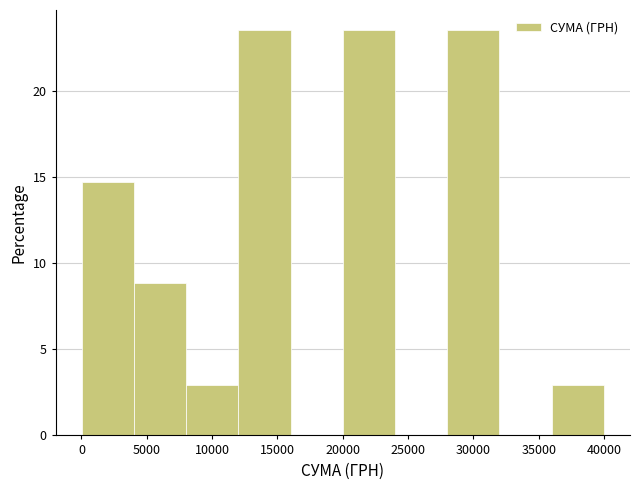

Reading left to right, list every bar in this chart as the range it spans on the x-axis followed by its height. Neither the bar edges nor the heights are printed on the chart, so give them approximately, as read against the axes.

0 to 4000: 14.5
4000 to 8000: 9.0
8000 to 12000: 3.0
12000 to 16000: 23.5
16000 to 20000: 0
20000 to 24000: 23.5
24000 to 28000: 0
28000 to 32000: 23.5
32000 to 36000: 0
36000 to 40000: 3.0